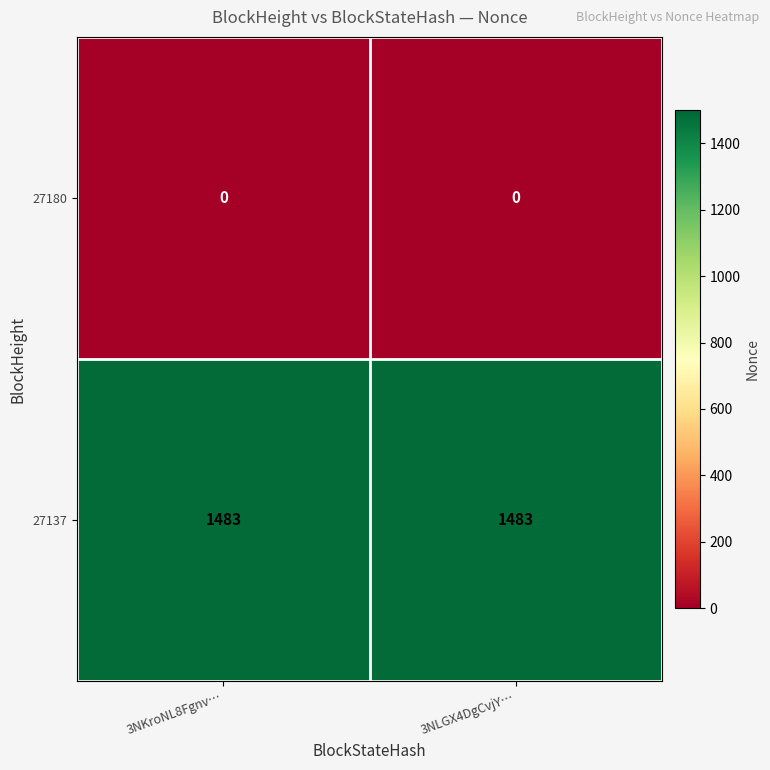

How many distinct data groups are displayed?

2